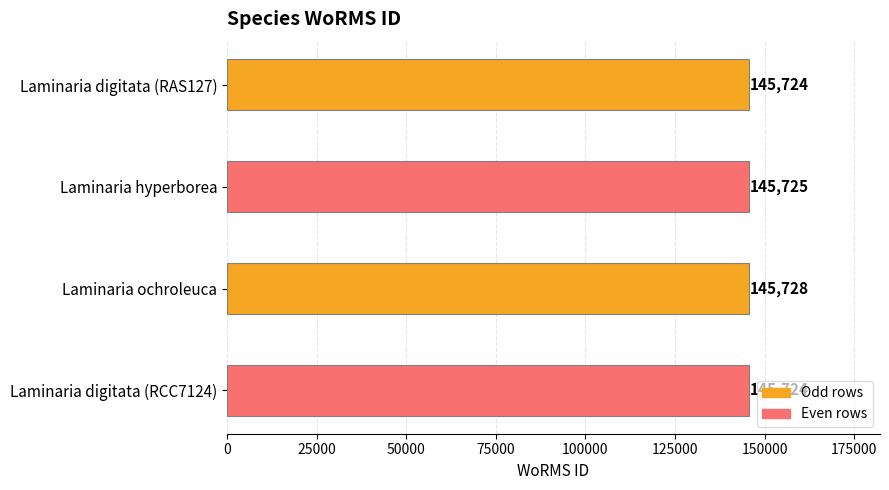

What is the sum of the values at Laminaria ochroleuca and Laminaria digitata (RAS127)?

291452